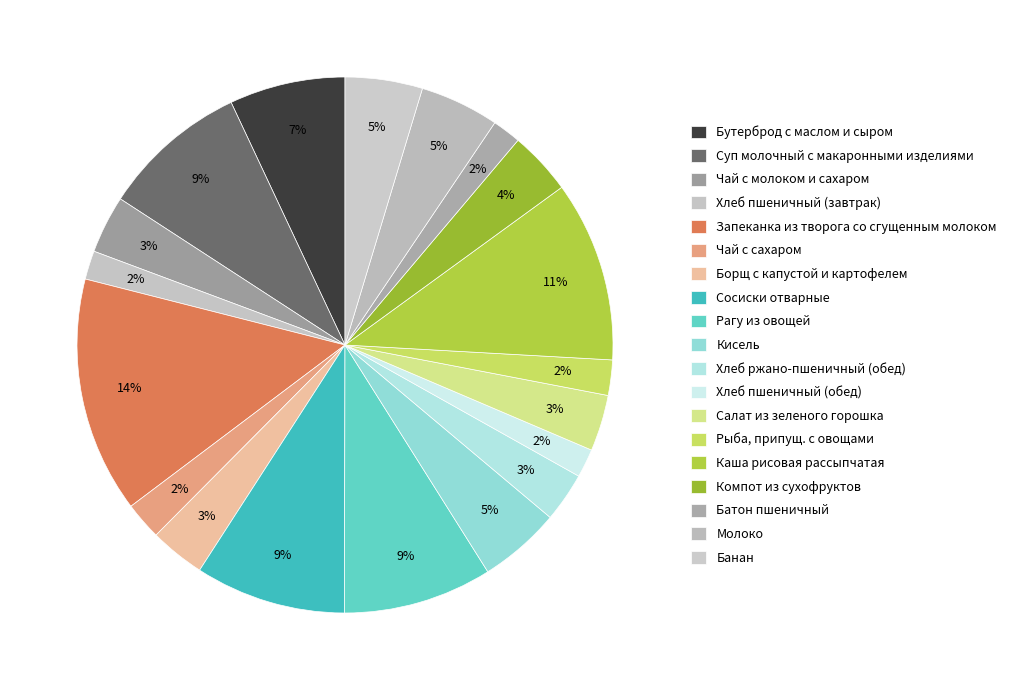

To the nearest percent, what portion does Каша рисовая рассыпчатая represent?

11%